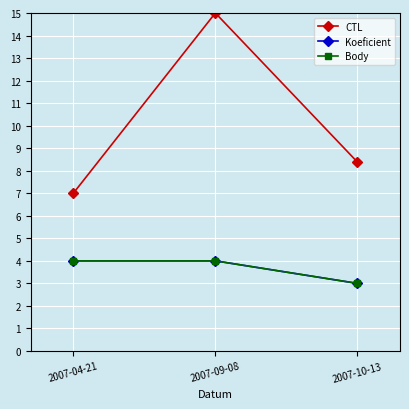

How many values in the Body series are below 4?

1